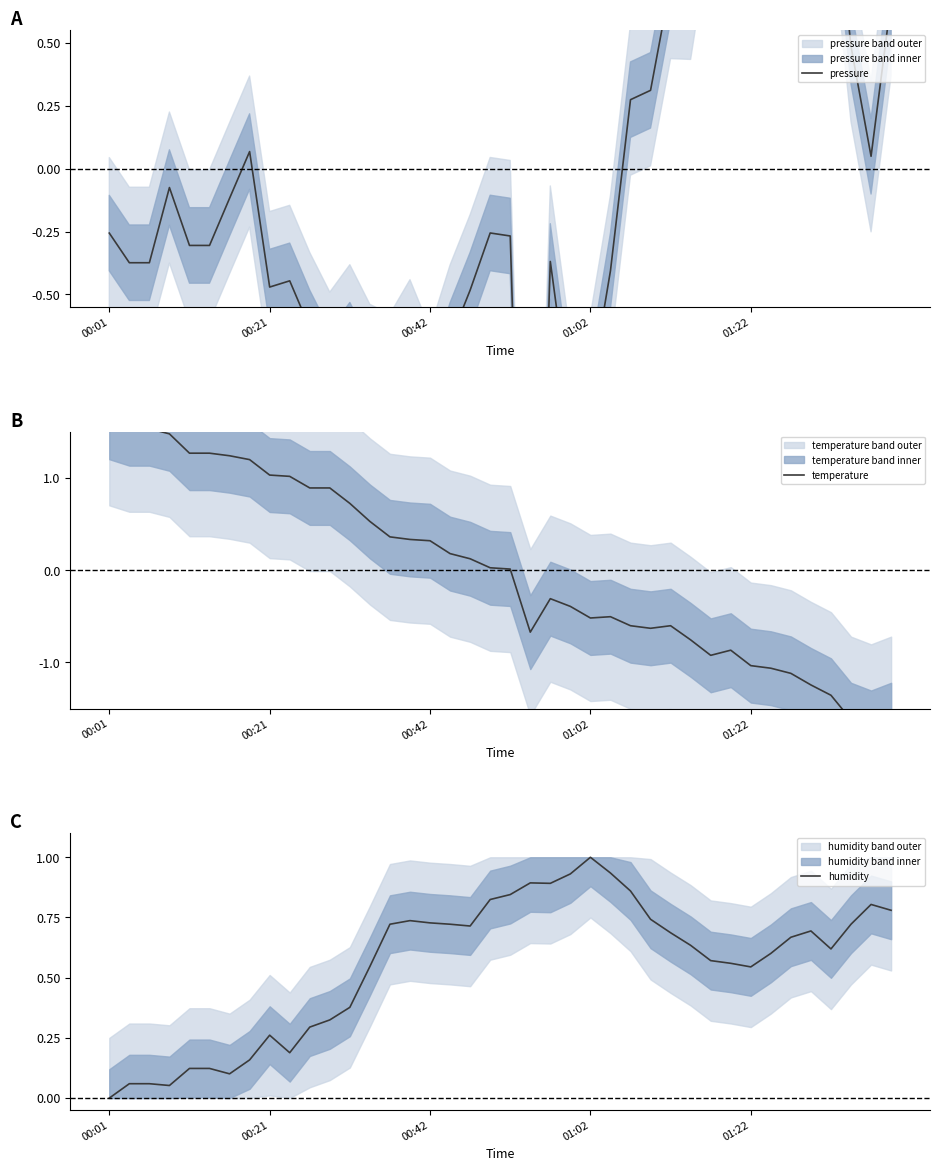

How many times do humidity and temperature cross each other?

1